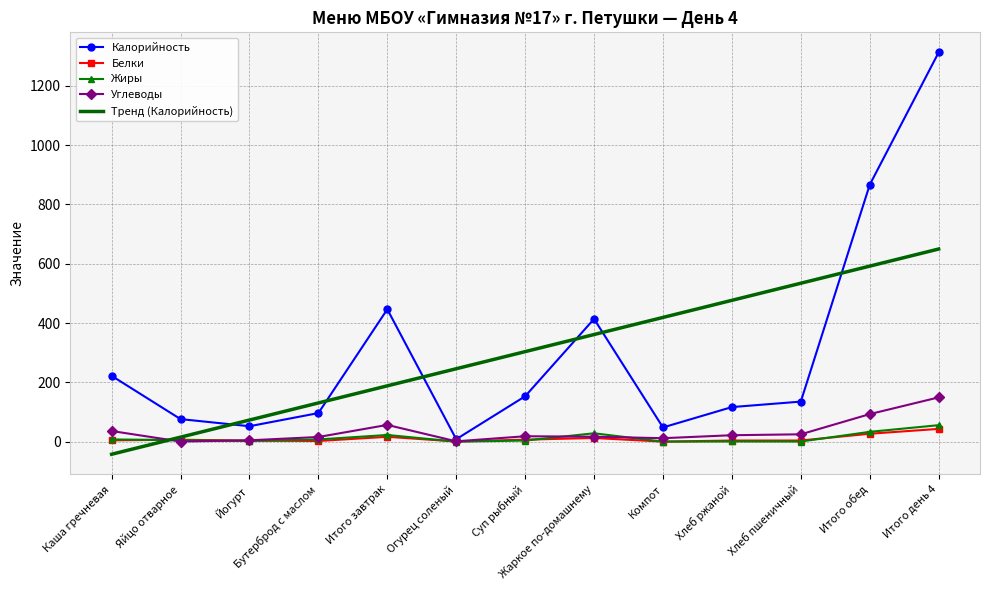

Is it true that Тренд (Калорийность) equals 288.9 at Компот?

False